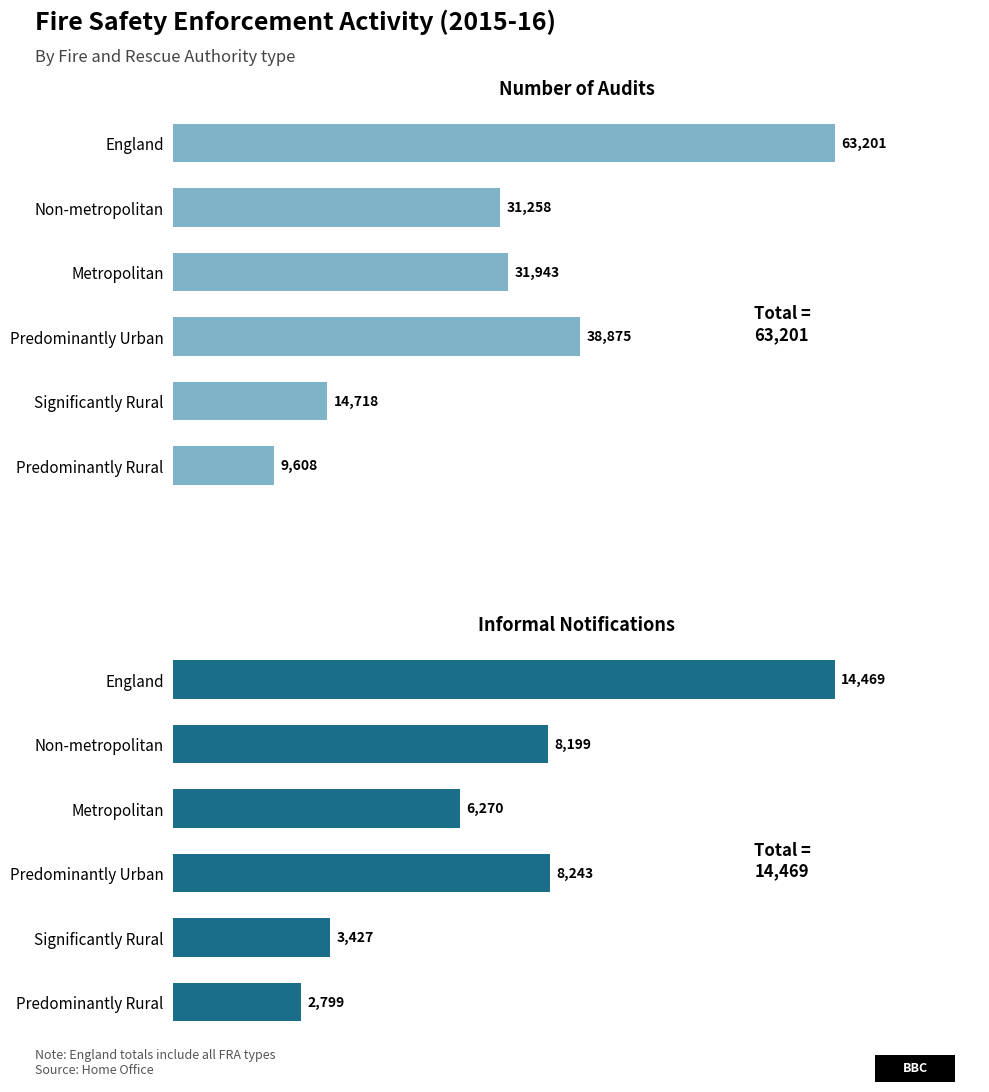

Reading left to right, extract all data points from this chart.

Number of audits: 0=63201	10000=31258	20000=31943	30000=38875	40000=14718	50000=9608
Informal notifications: 0=14469	10000=8199	20000=6270	30000=8243	40000=3427	50000=2799